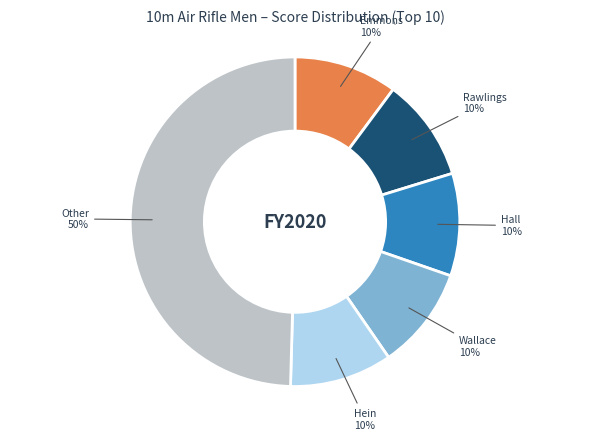

To the nearest percent, what is the difference between the largest and smallest slice percentages?

40%